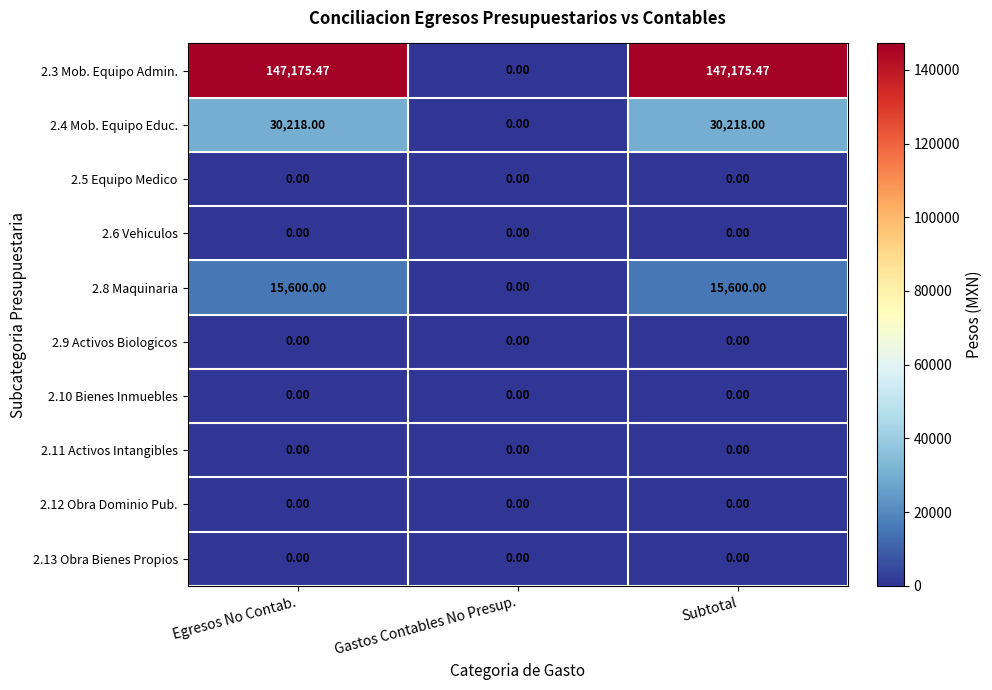

Reading left to right, extract all data points from this chart.

2.3 Mob. Equipo Admin.: Egresos No Contab.=147175.5	Gastos Contables No Presup.=0.0	Subtotal=147175.5
2.4 Mob. Equipo Educ.: Egresos No Contab.=30218.0	Gastos Contables No Presup.=0.0	Subtotal=30218.0
2.5 Equipo Medico: Egresos No Contab.=0.0	Gastos Contables No Presup.=0.0	Subtotal=0.0
2.6 Vehiculos: Egresos No Contab.=0.0	Gastos Contables No Presup.=0.0	Subtotal=0.0
2.8 Maquinaria: Egresos No Contab.=15600.0	Gastos Contables No Presup.=0.0	Subtotal=15600.0
2.9 Activos Biologicos: Egresos No Contab.=0.0	Gastos Contables No Presup.=0.0	Subtotal=0.0
2.10 Bienes Inmuebles: Egresos No Contab.=0.0	Gastos Contables No Presup.=0.0	Subtotal=0.0
2.11 Activos Intangibles: Egresos No Contab.=0.0	Gastos Contables No Presup.=0.0	Subtotal=0.0
2.12 Obra Dominio Pub.: Egresos No Contab.=0.0	Gastos Contables No Presup.=0.0	Subtotal=0.0
2.13 Obra Bienes Propios: Egresos No Contab.=0.0	Gastos Contables No Presup.=0.0	Subtotal=0.0